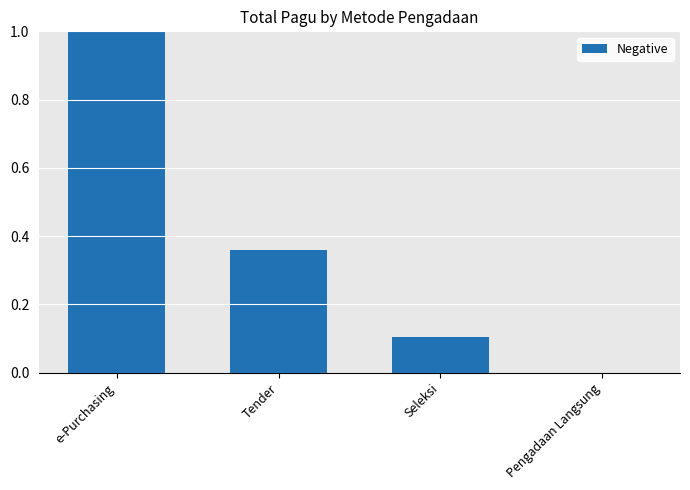

True or false: the data shows 0.1 at Seleksi.

True